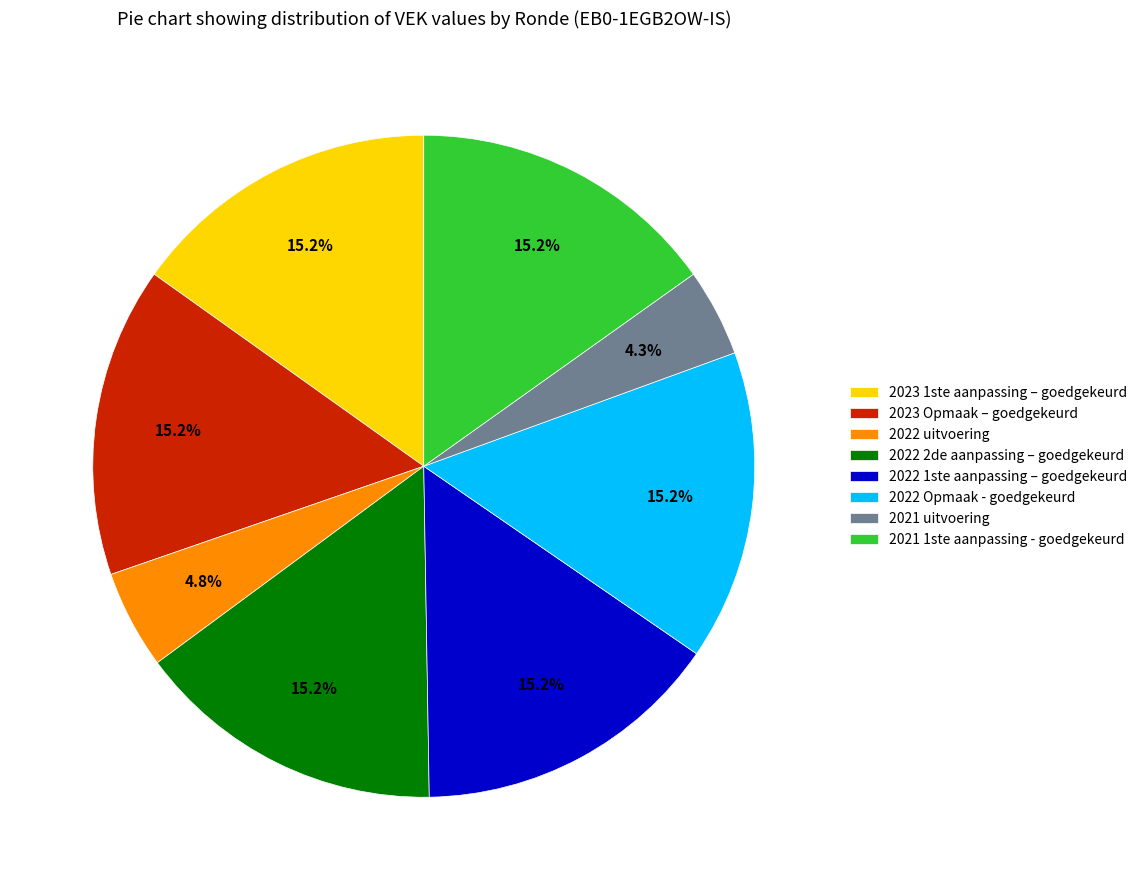

To the nearest percent, what percentage of the pie is 2023 Opmaak – goedgekeurd?

15%